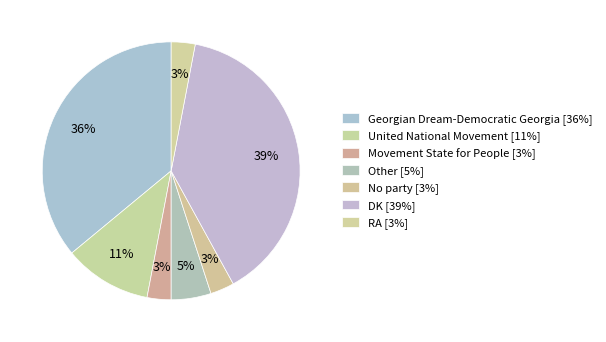

The Georgian Dream-Democratic Georgia slice represents 36% of the pie. True or false?

True